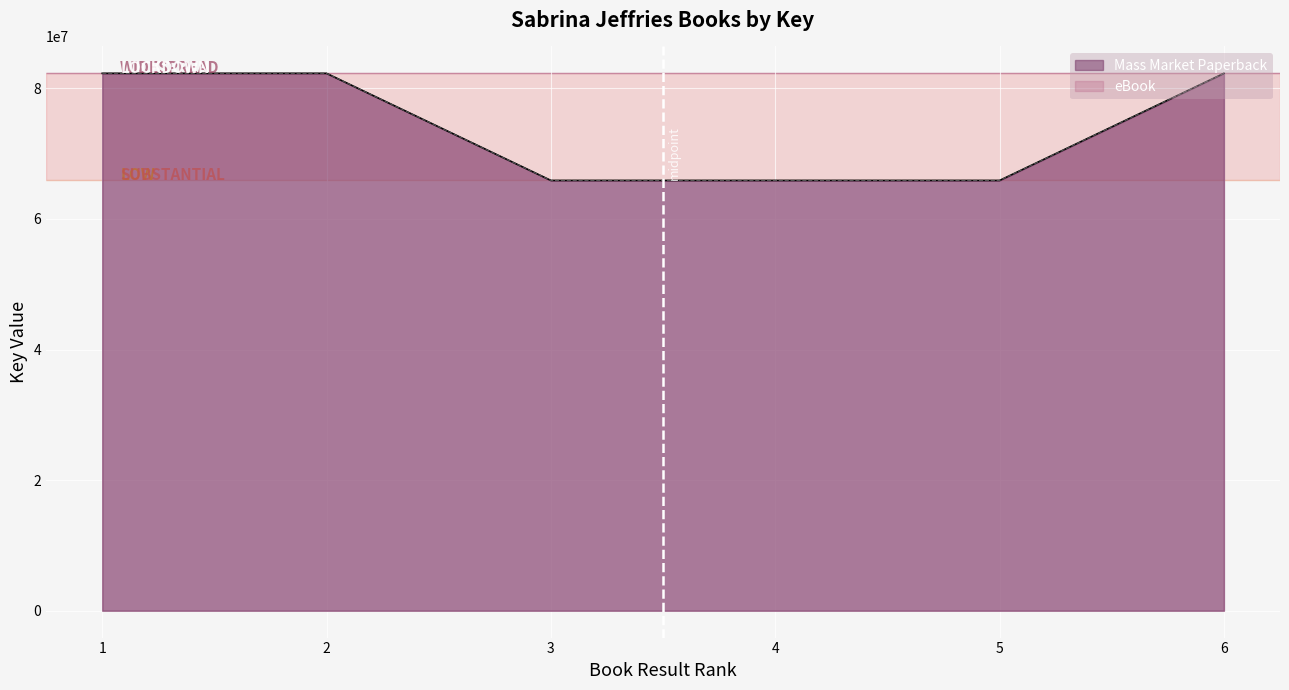

Which series has the widest spread of values?

Mass Market Paperback